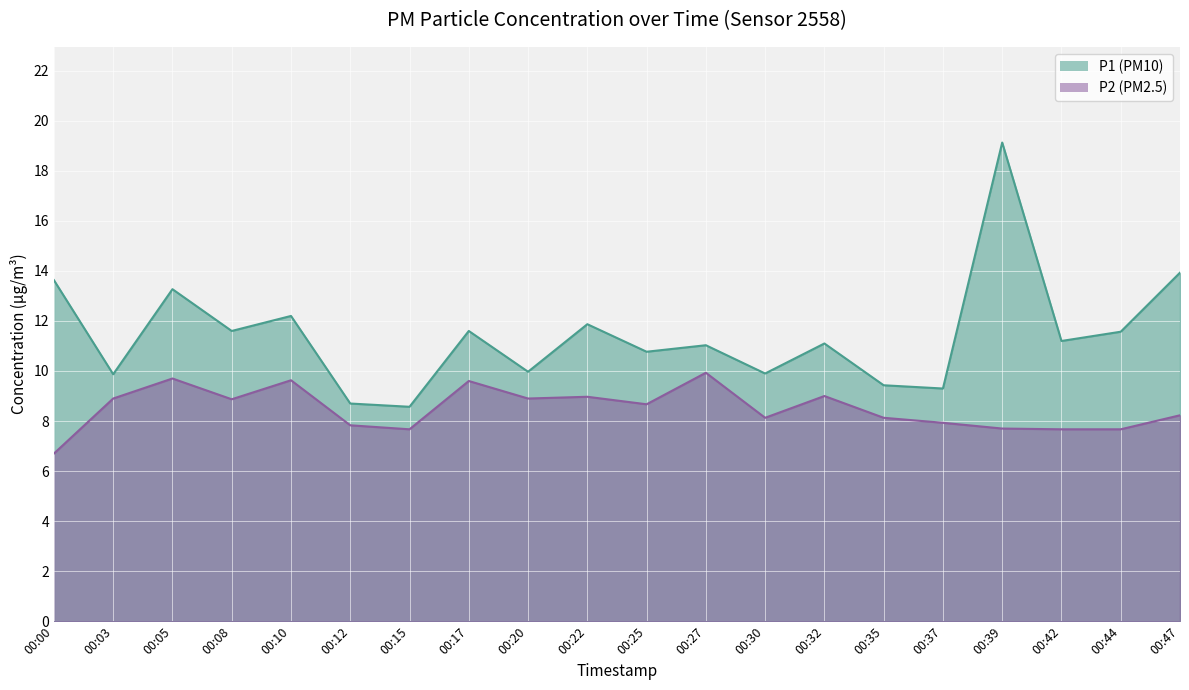

Reading left to right, list all the values displayed in this chart.

P1: 13.6	9.9	13.3	11.6	12.2	8.7	8.6	11.6	10.0	11.9	10.8	11.0	9.9	11.1	9.4	9.3	19.1	11.2	11.6	13.9
P2: 6.7	8.9	9.7	8.9	9.6	7.8	7.7	9.6	8.9	9.0	8.7	9.9	8.1	9.0	8.1	7.9	7.7	7.7	7.7	8.2